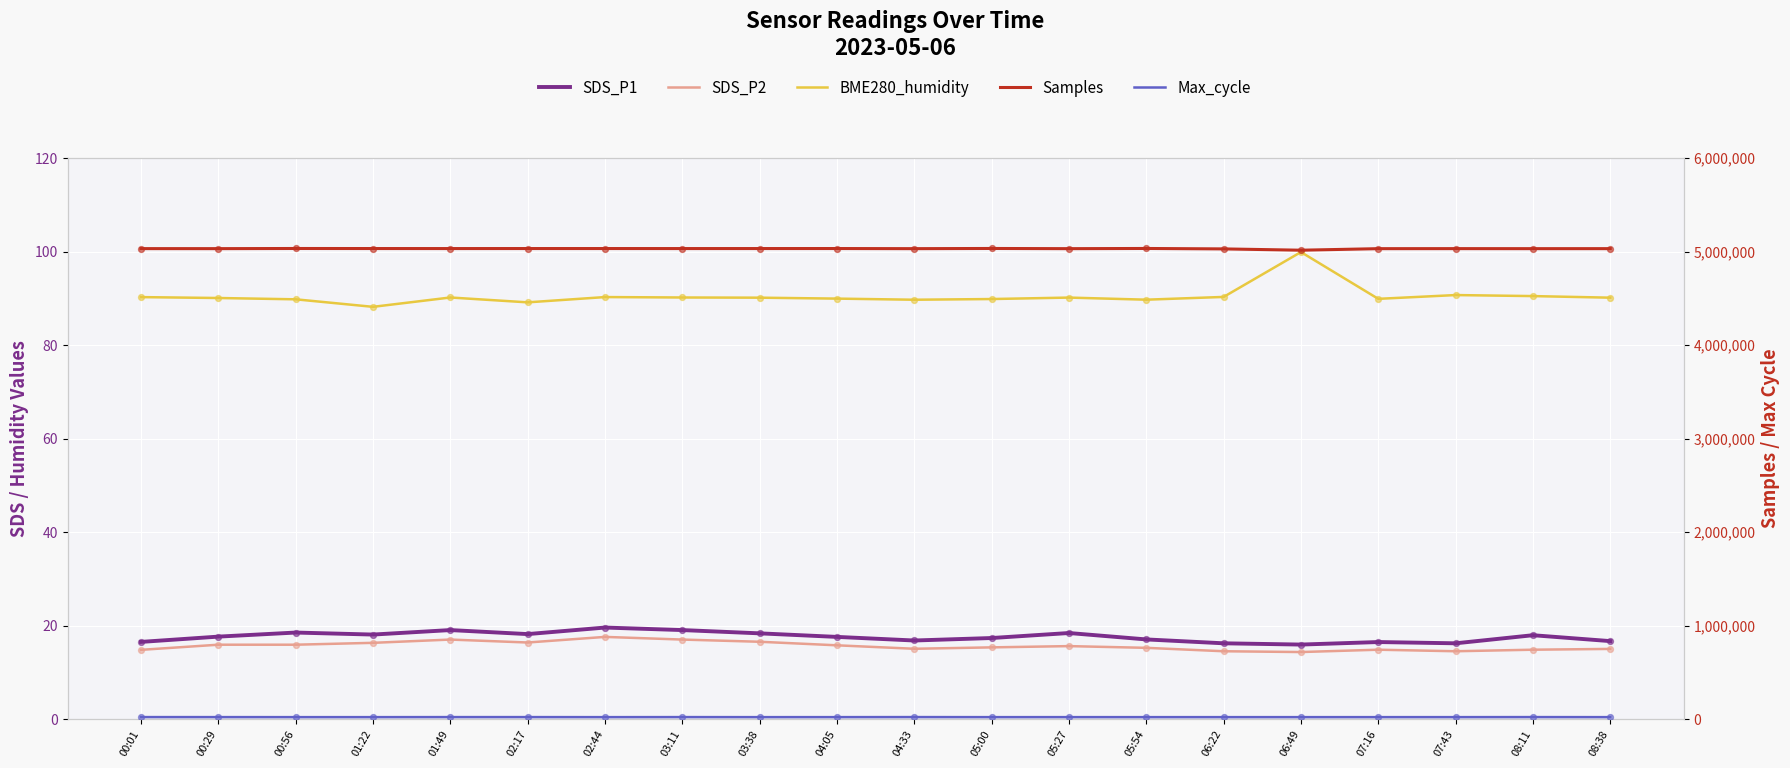

What is the total value across all series at 05:54?

5053661.0